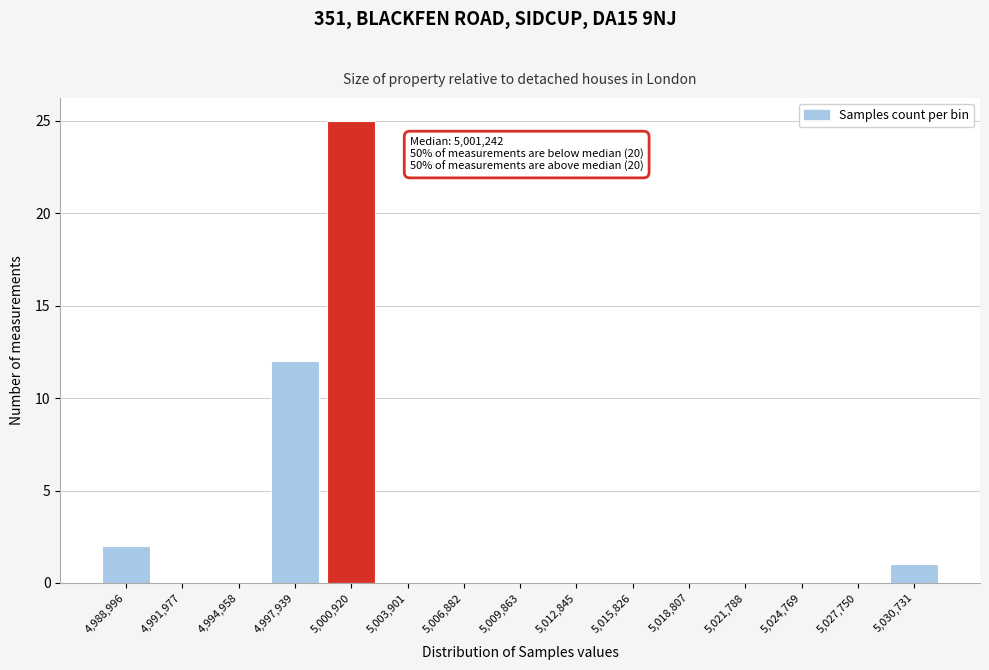

Reading right to left, transcribe all the data shown in this chart.

5,030,731=1	5,027,750=0	5,024,769=0	5,021,788=0	5,018,807=0	5,015,826=0	5,012,845=0	5,009,863=0	5,006,882=0	5,003,901=0	5,000,920=25	4,997,939=12	4,994,958=0	4,991,977=0	4,988,996=2